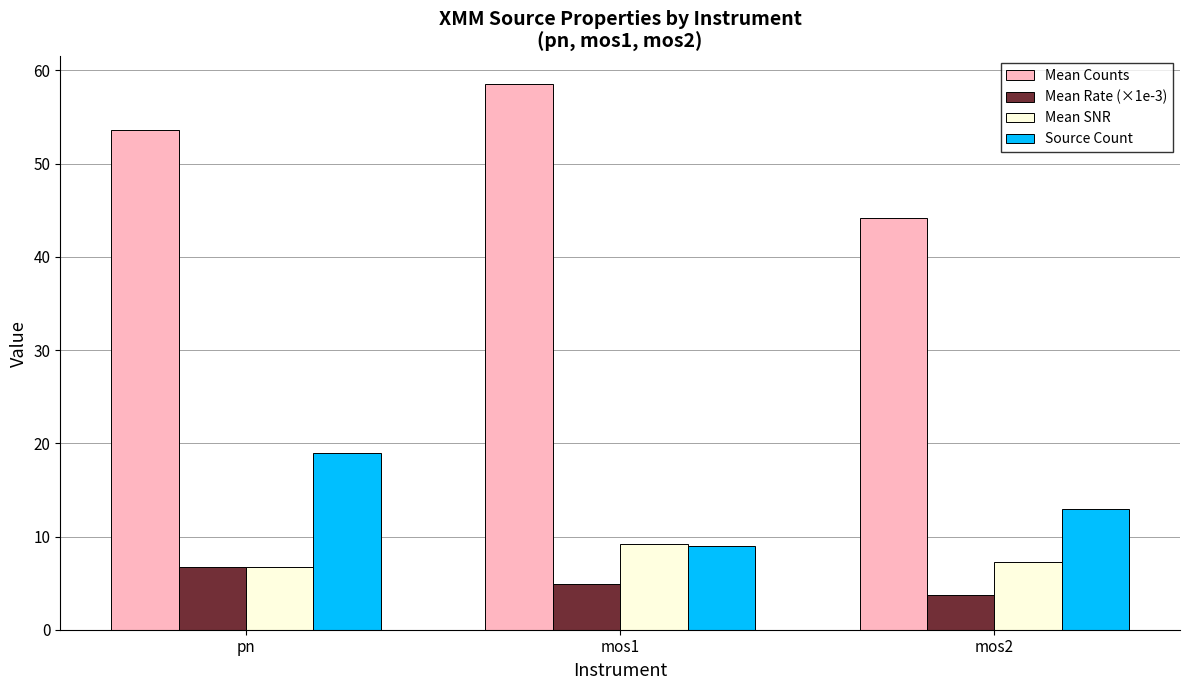

What is the sum of all Mean Rate (×1e-3) values?

15.2